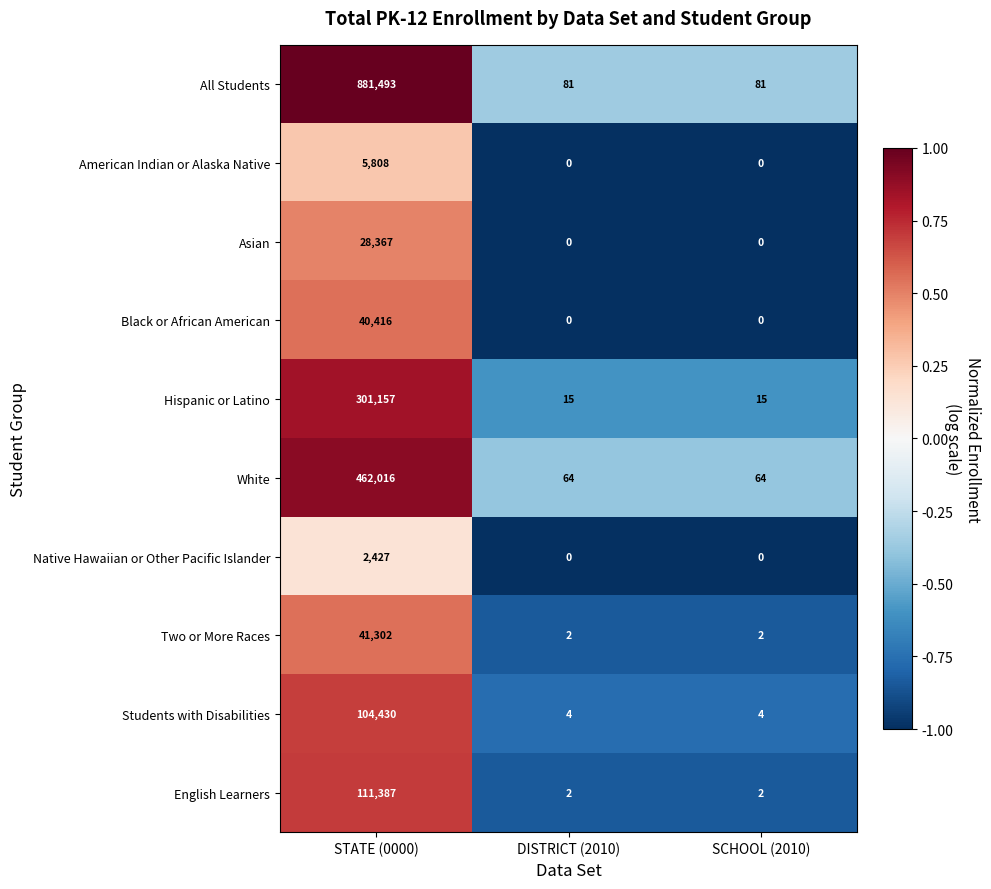

What is the approximate value of Students with Disabilities at STATE (0000), to the nearest 10?

104430